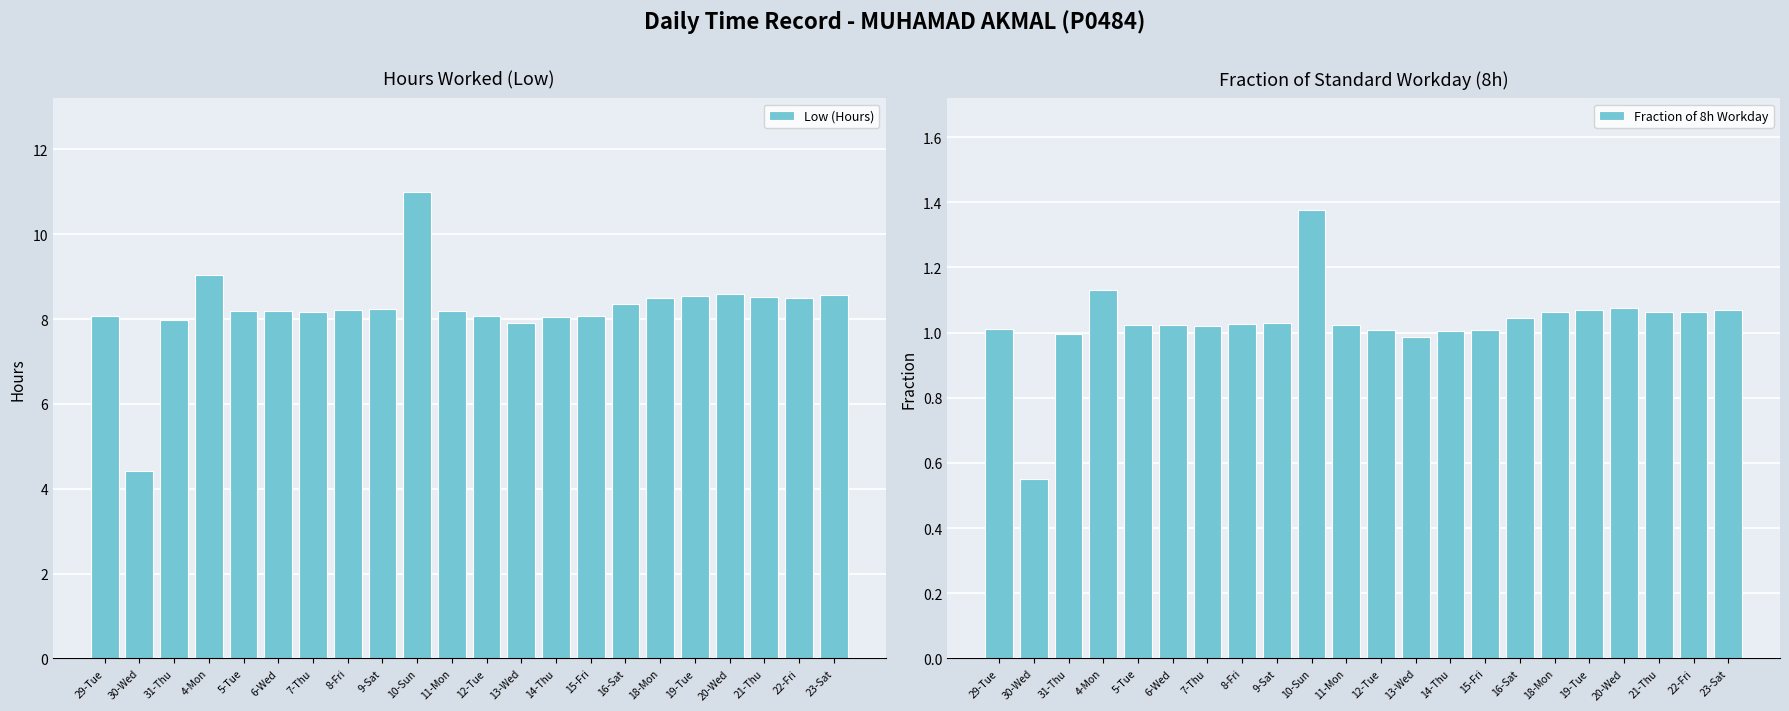

The Fraction of 8h Workday series shows 1.1 at 18-Mon. True or false?

True